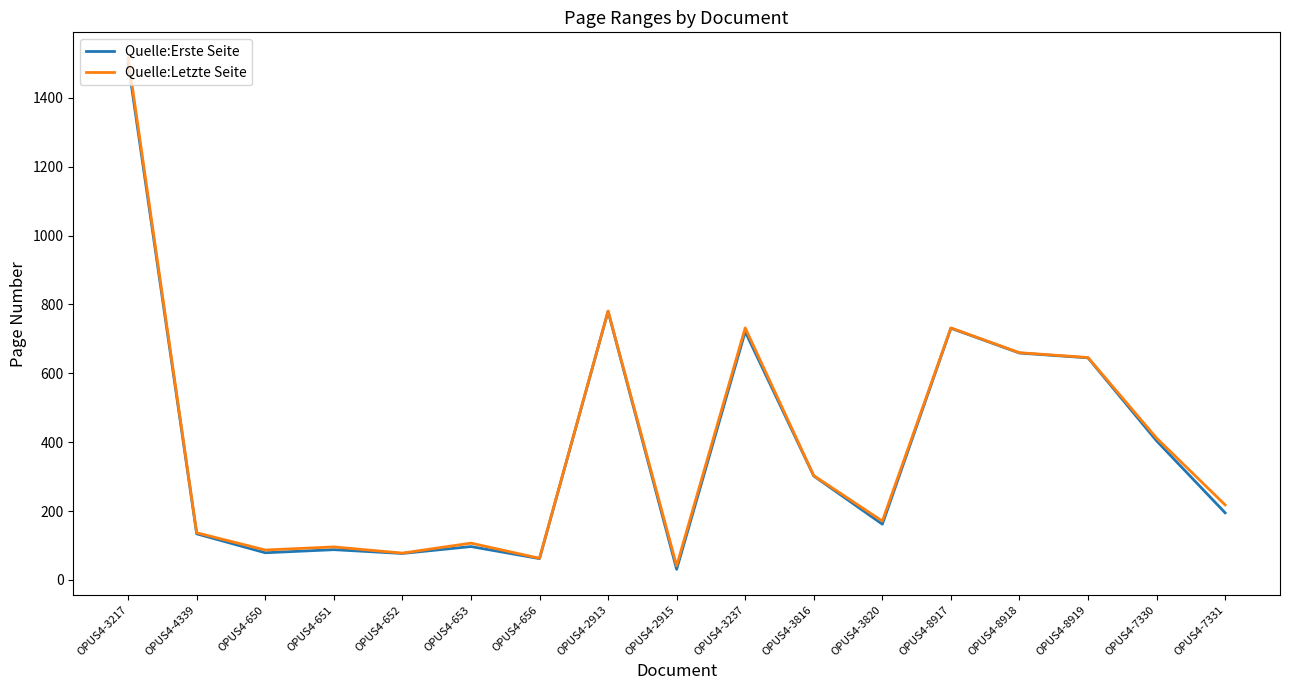

Where does the Quelle:Erste Seite series first go above 195?

OPUS4-3217